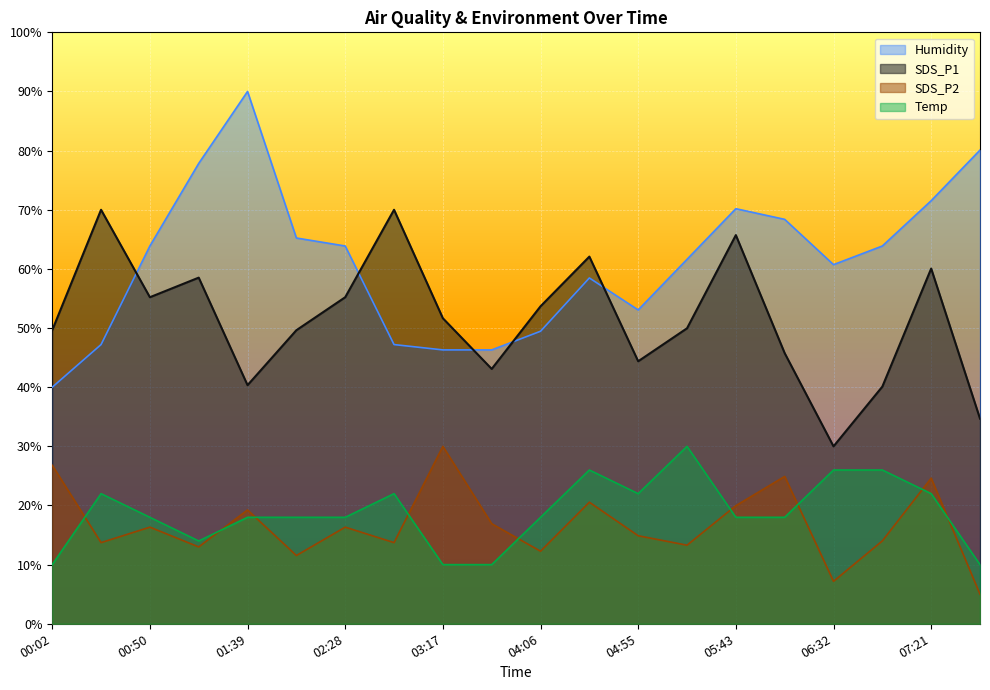

Where is the first local maximum for SDS_P1?

00:26